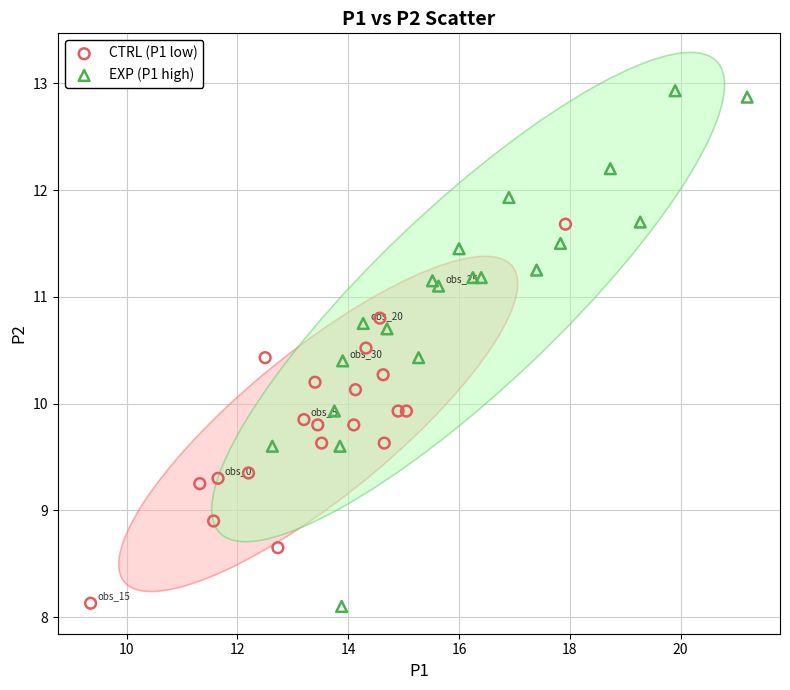

Which series reaches the maximum Y coordinate?

EXP (P1 high)